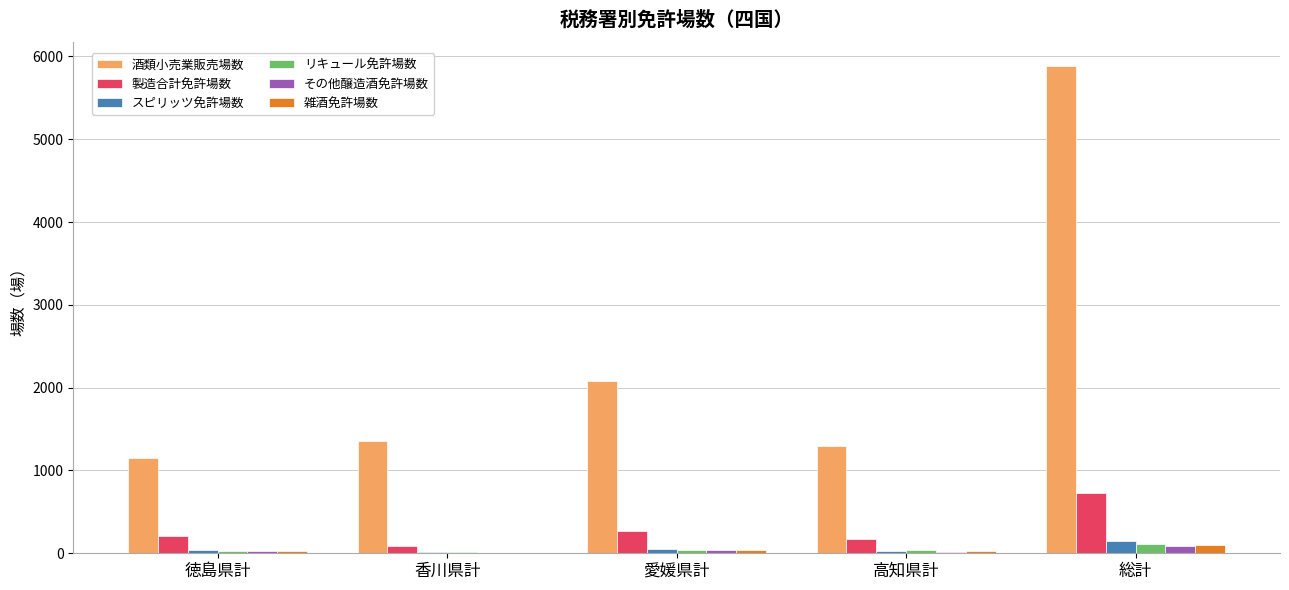

At which label is 製造合計免許場数 closest to 406?

愛媛県計